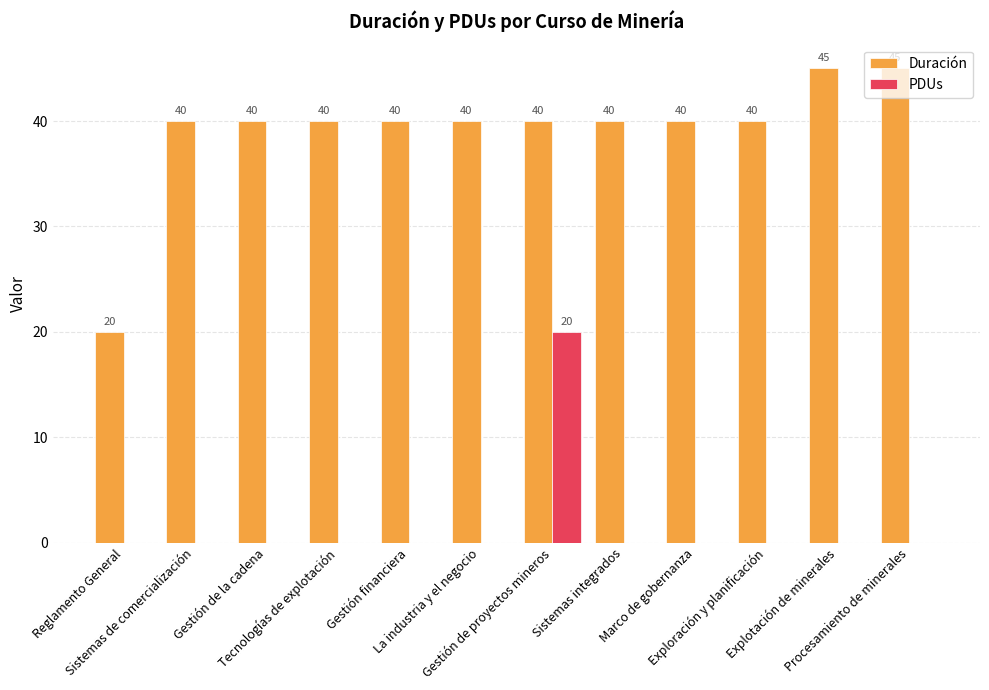

What is the highest value of the Duración series?

45